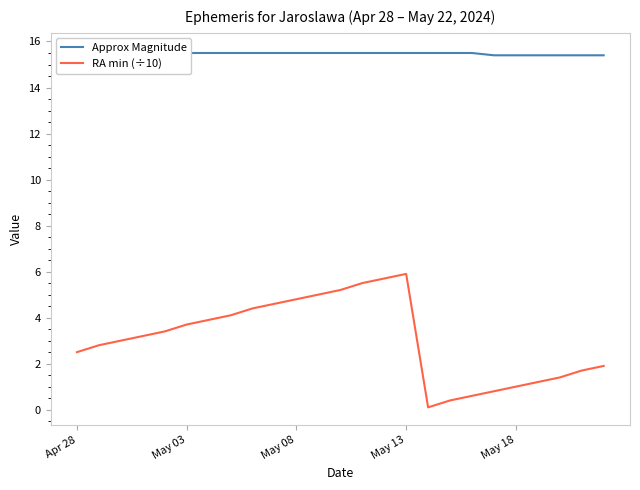

True or false: RA min (÷10) and Approx Magnitude intersect in this chart.

False